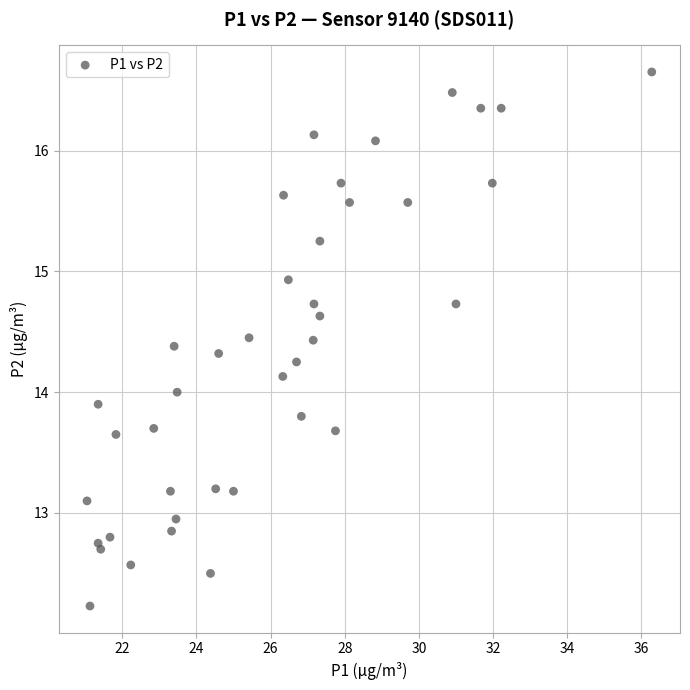

What is the range of Y values (max minus min)?

4.4